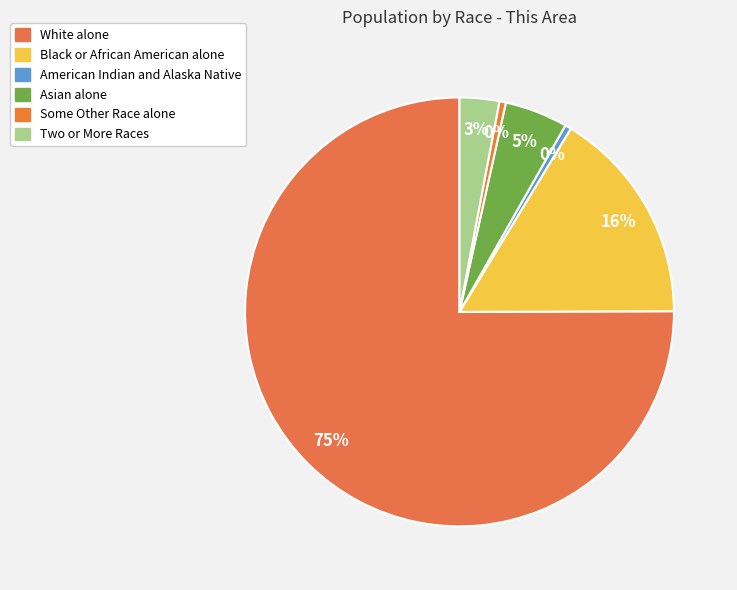

Is it true that Two or More Races is 3% of the pie?

True